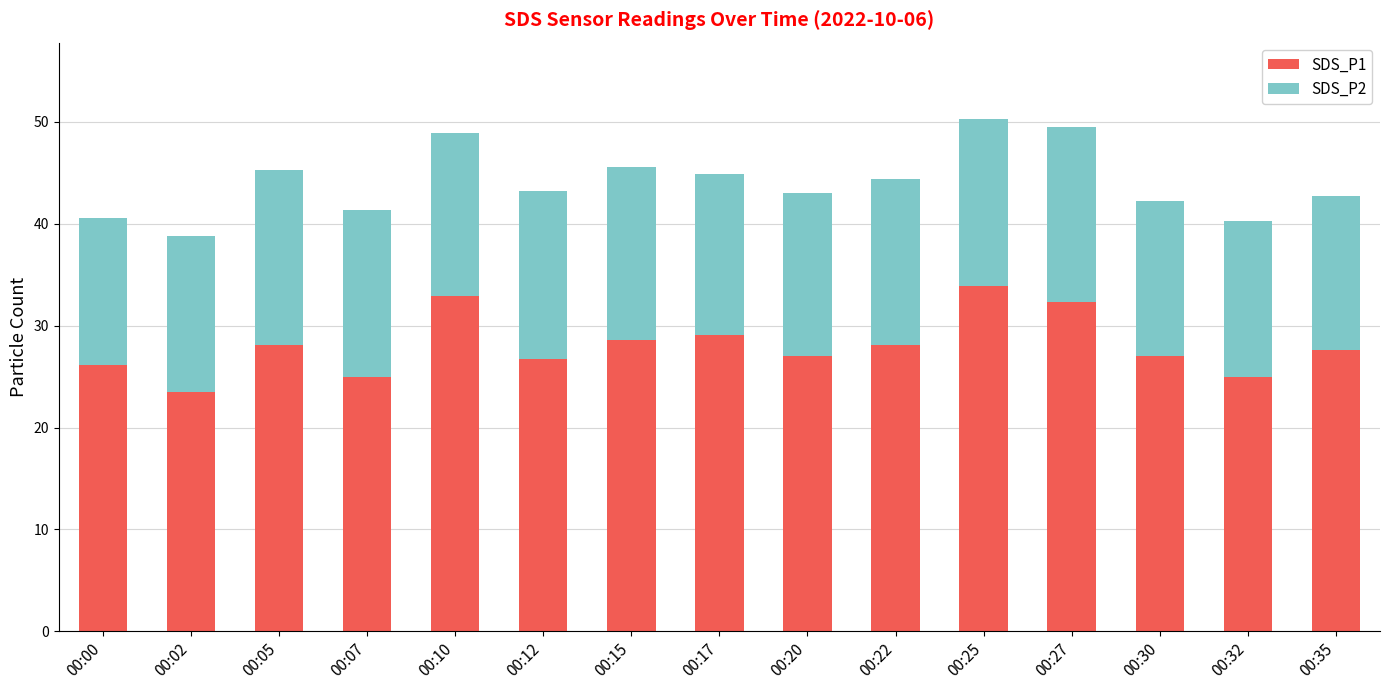

What is the total value across all series at 00:15?

45.6